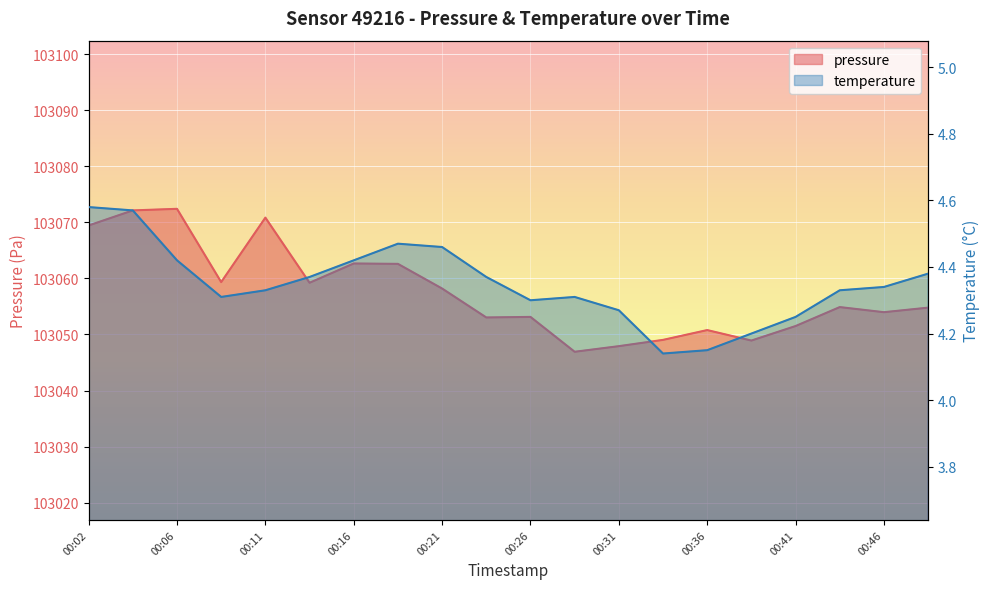

At which category is the sum across all series the highest?

00:06